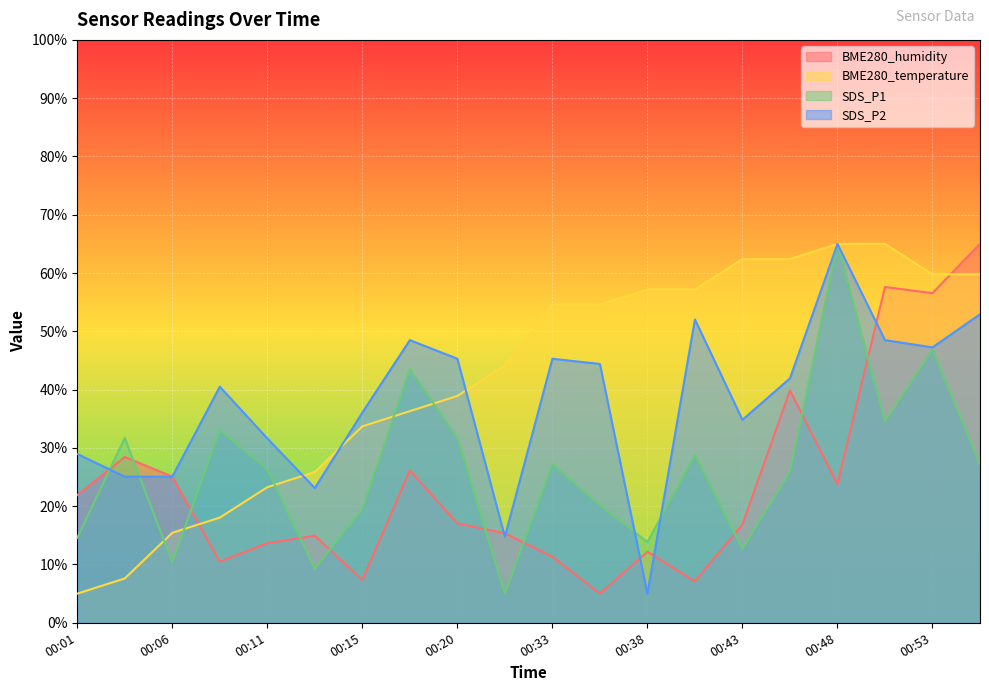

Does the chart display data point markers on the line(s)?

No